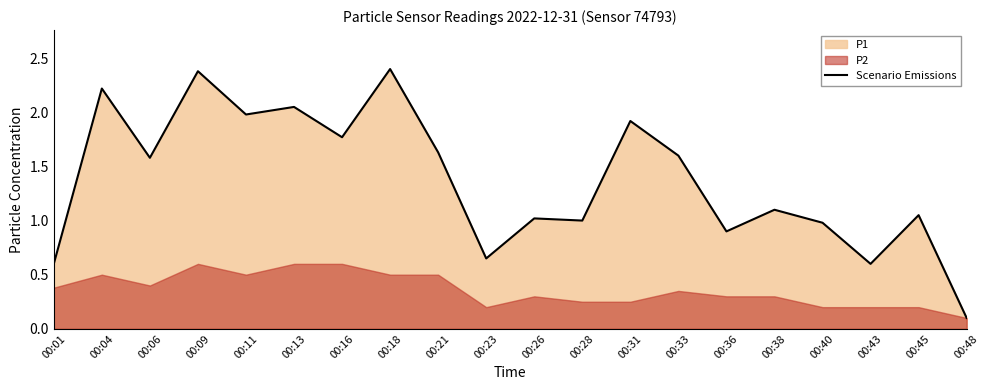

What is the change in value from 00:43 to 00:48?

-0.5